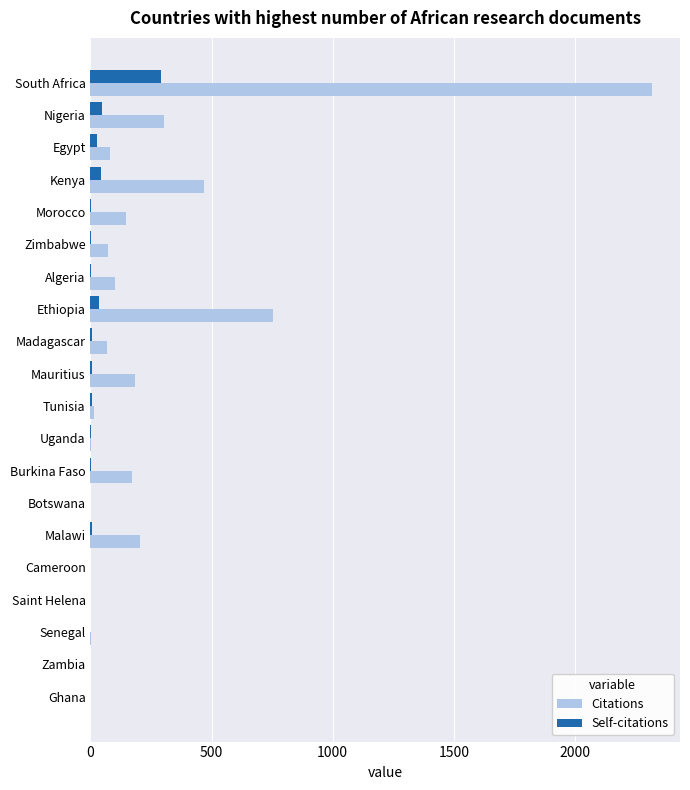

Which series has the largest total across all categories?

Citations